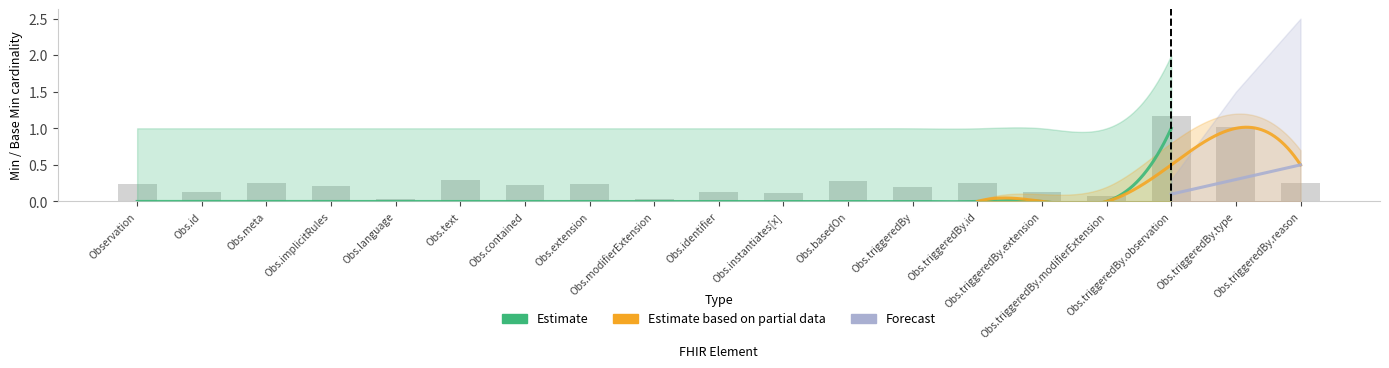

Is the value of Estimate based on partial data at Observation.triggeredBy.reason greater than the value of Forecast at Observation.modifierExtension?

No